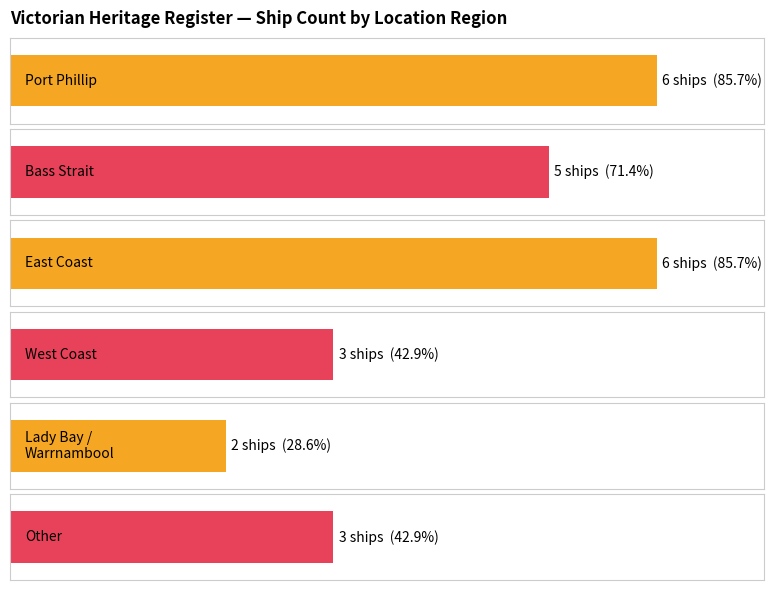

What position from the left is Bass Strait?

2